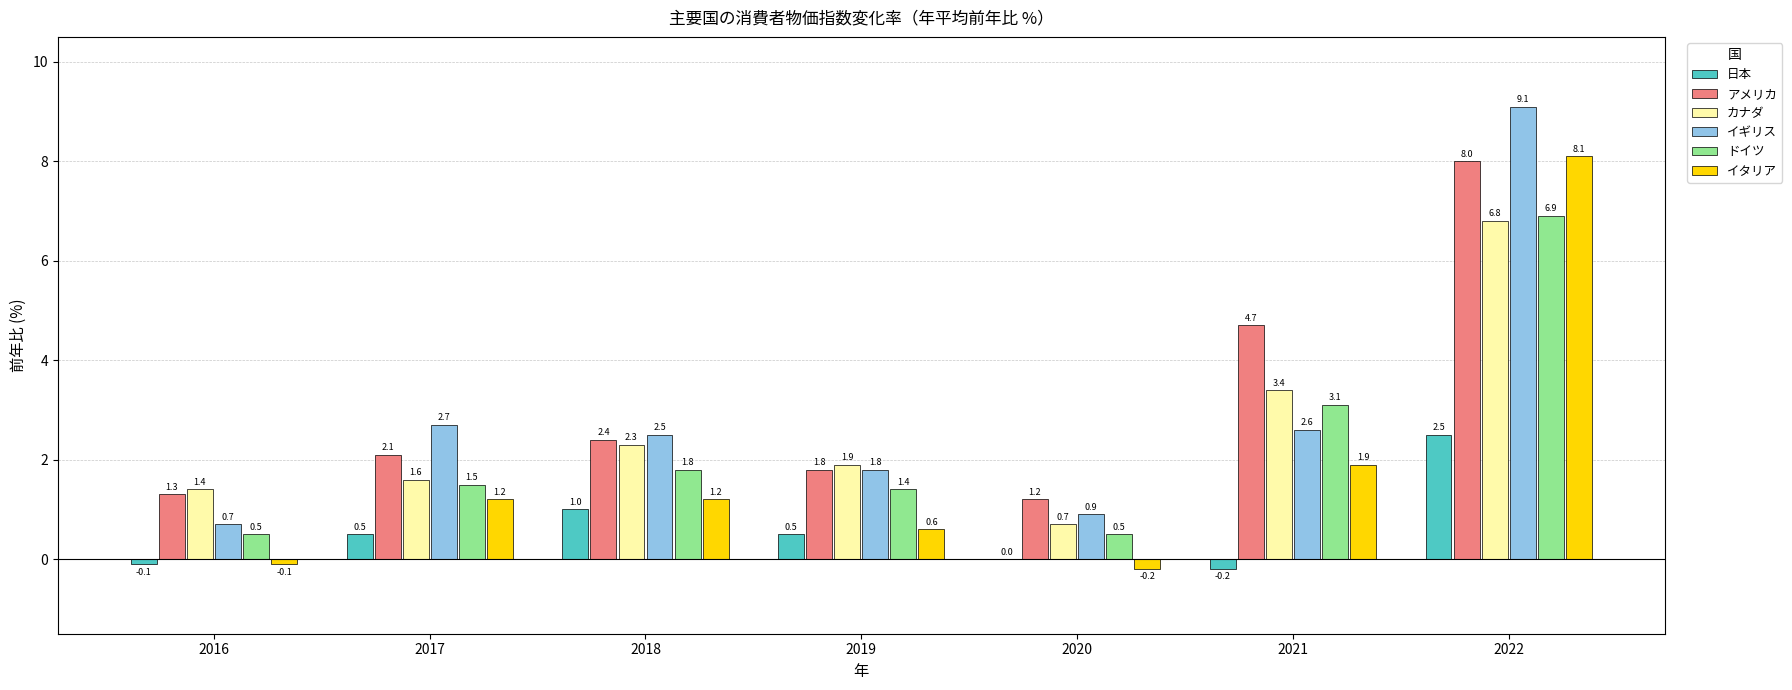

Which category has the highest value across all series?

2022